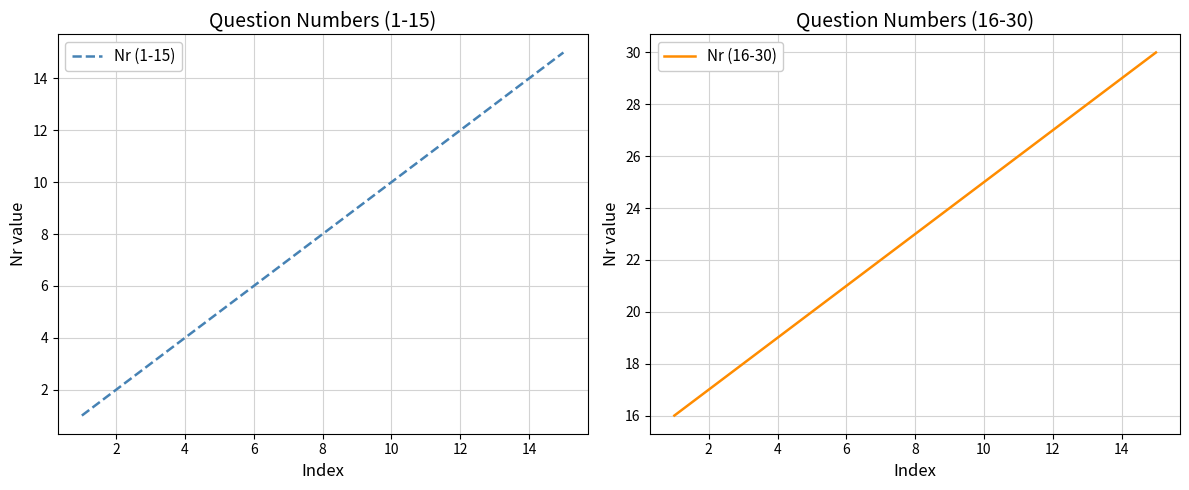

The Nr (1-15) series shows 8 at 8. True or false?

True